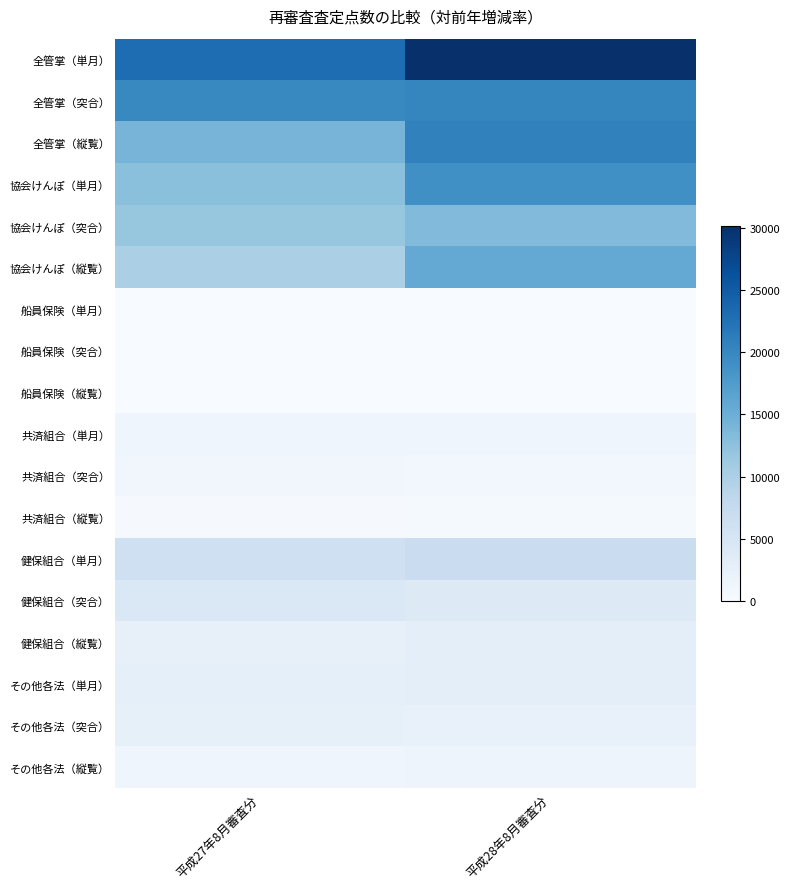

How many series are shown in this chart?

18